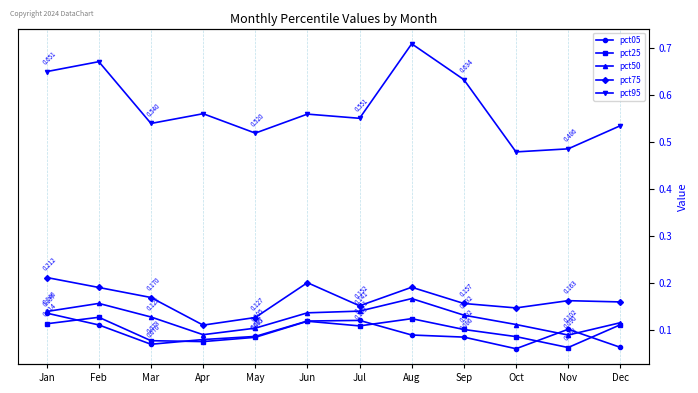

What are all the series names shown in the legend?

pct05, pct25, pct50, pct75, pct95